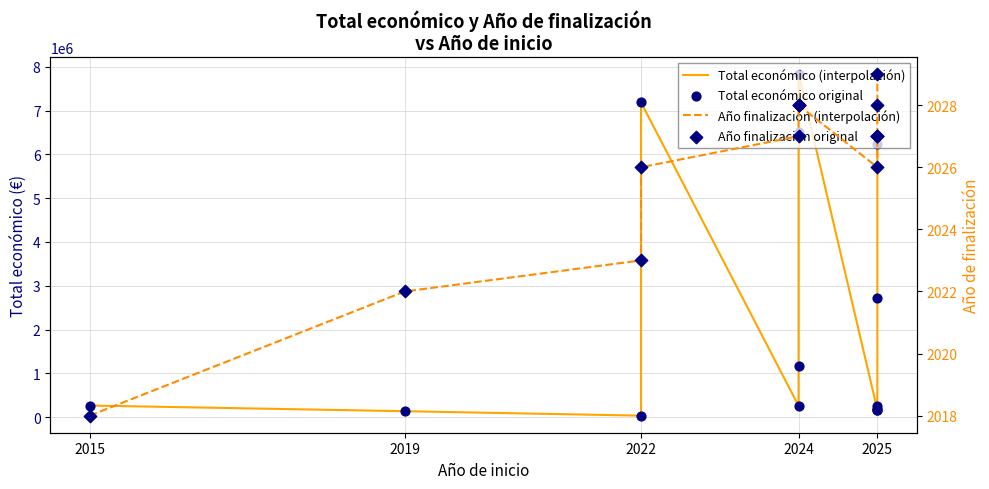

Is the value of Total económico original at 2025 greater than the value of Año finalización original at 2024?

Yes